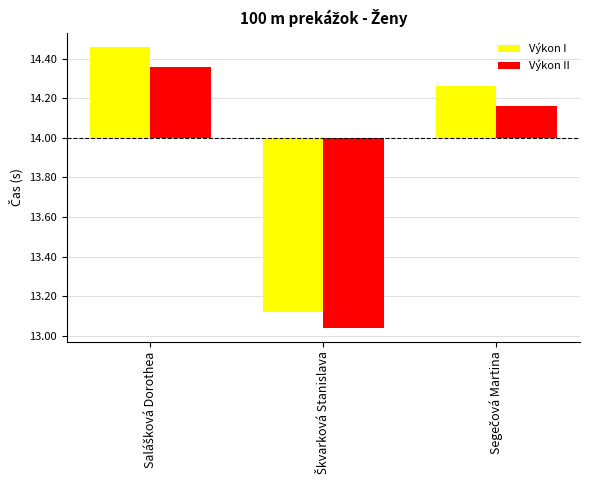

At how many categories does at least one series exceed 0?

2